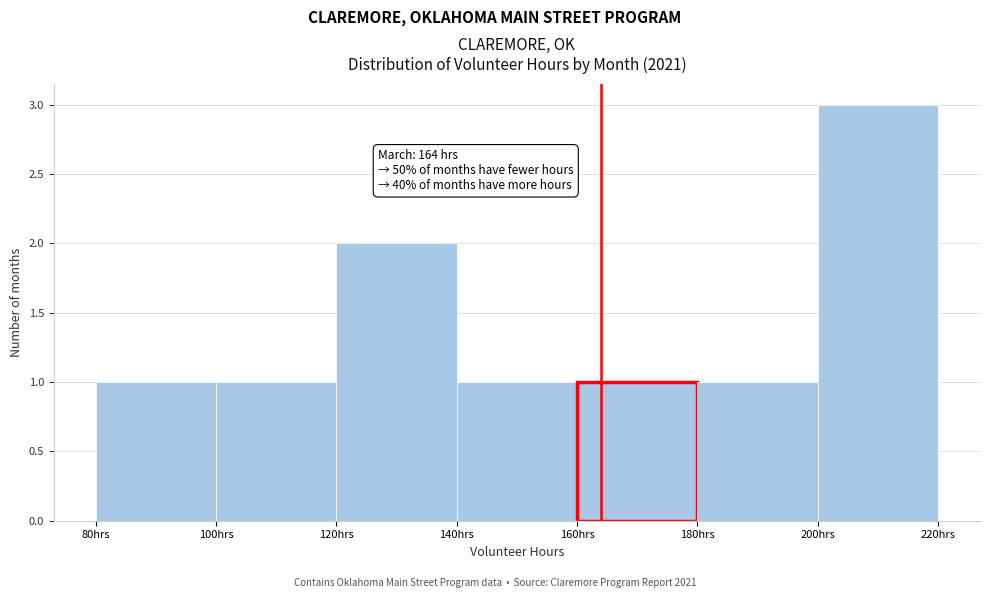

Over which range of the x-axis is the bar tallest?

200 to 220